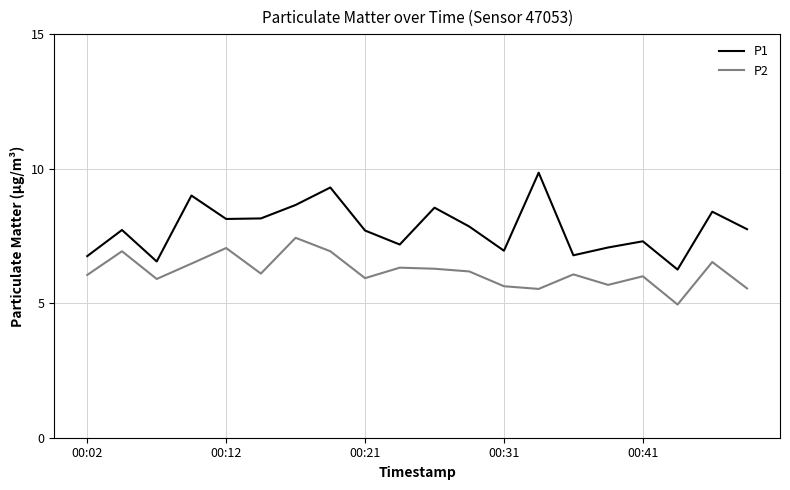

Which series has the widest spread of values?

P1